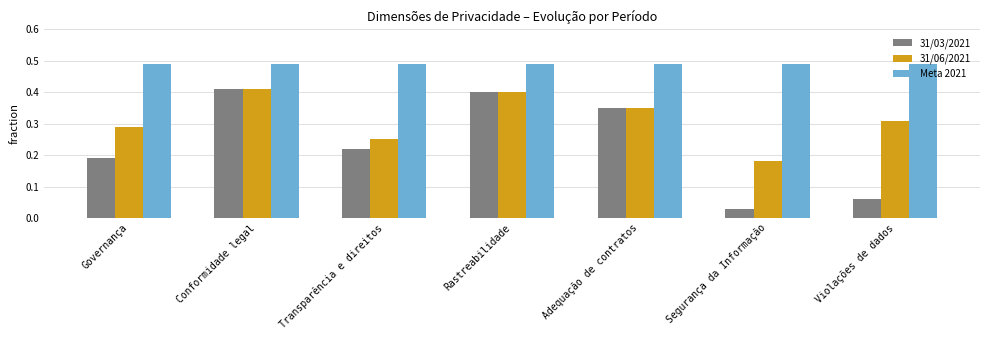

Which series has the widest spread of values?

31/03/2021